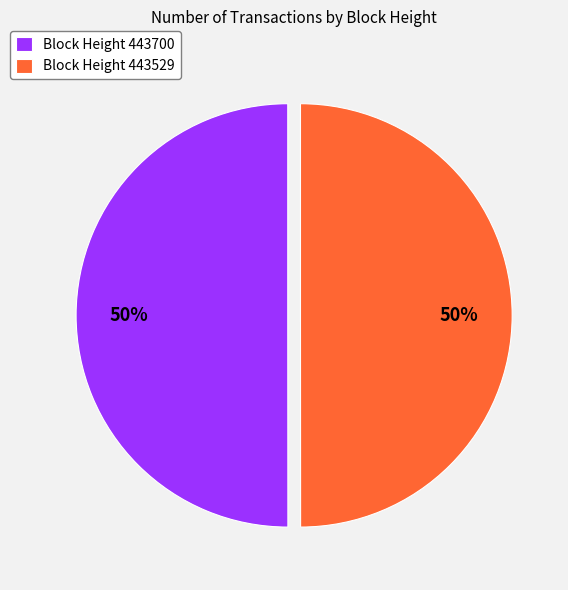

Combined, do Block Height 443529 and Block Height 443700 account for over 50%?

Yes